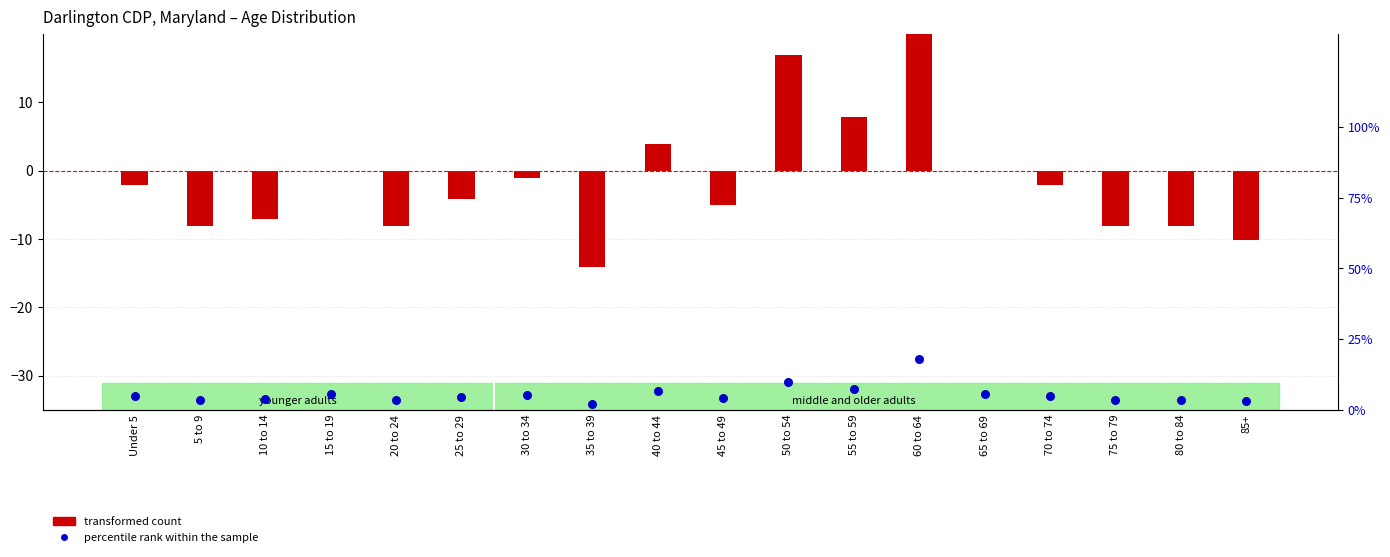

At which category is the sum across all series the highest?

60 to 64